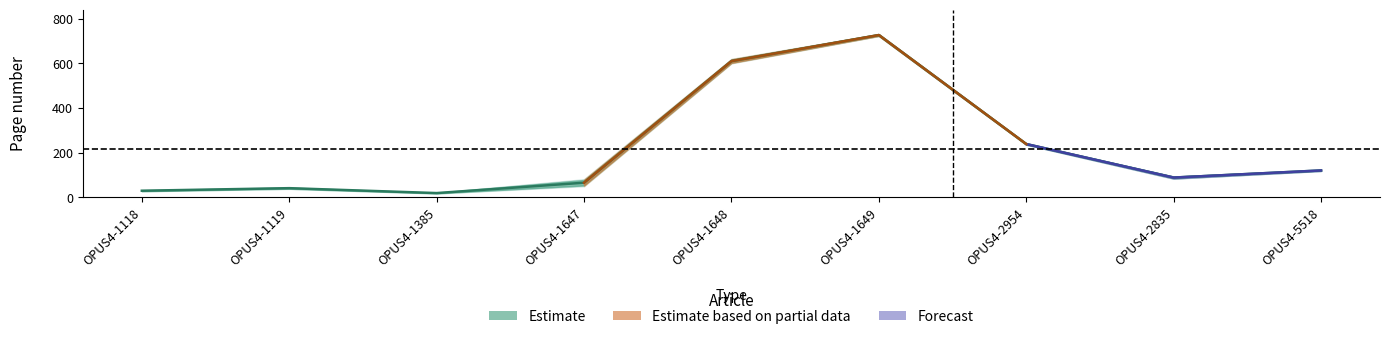

What is the label of the 1st point from the left?

OPUS4-1118